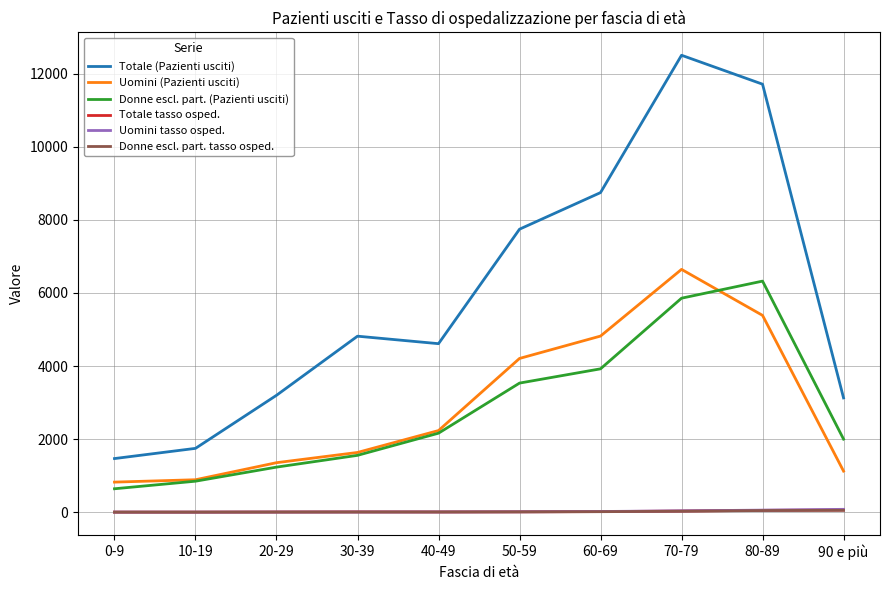

True or false: Donne escl. part. (Pazienti usciti) and Donne escl. part. tasso osped. intersect in this chart.

False